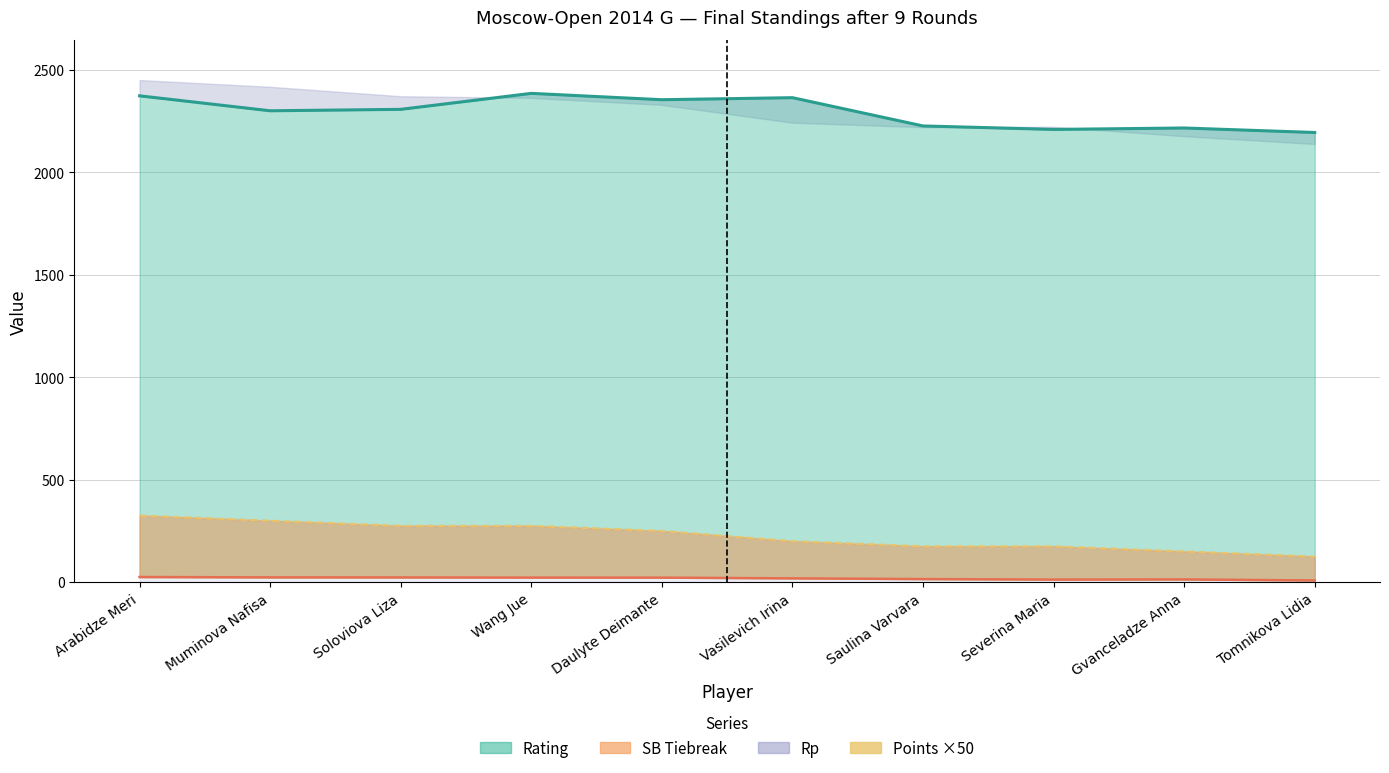

True or false: the data has more than 2 interior local peaks.

False